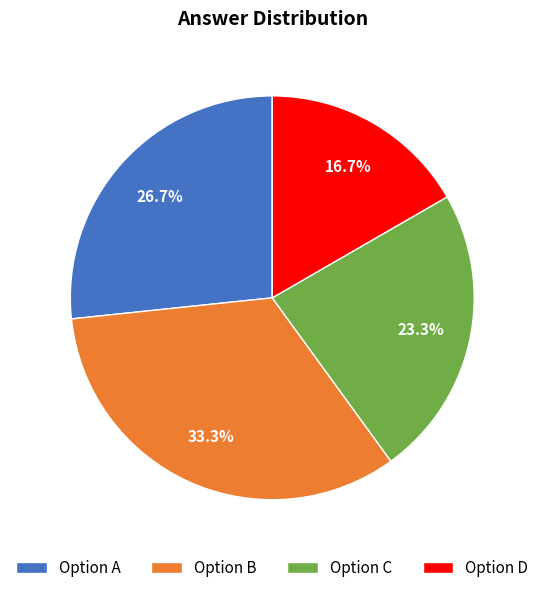

How many segments does this pie chart have?

4